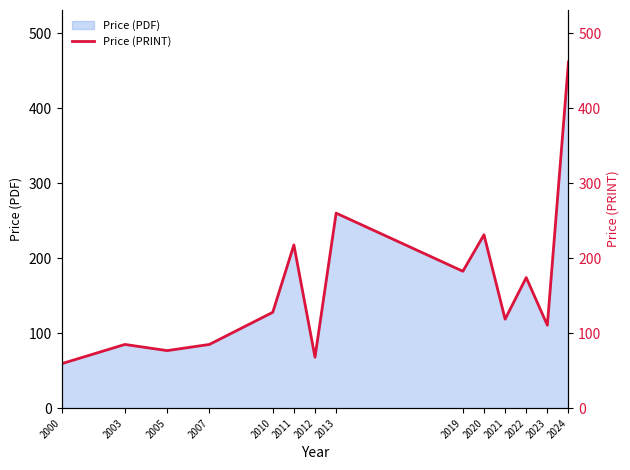

Reading left to right, what are all the values shown in this chart?

2000=59.4	2003=85.0	2005=76.8	2007=85.0	2010=127.9	2011=217.8	2012=68.0	2013=260.3	2019=182.7	2020=231.4	2021=118.8	2022=174.3	2023=110.8	2024=462.0